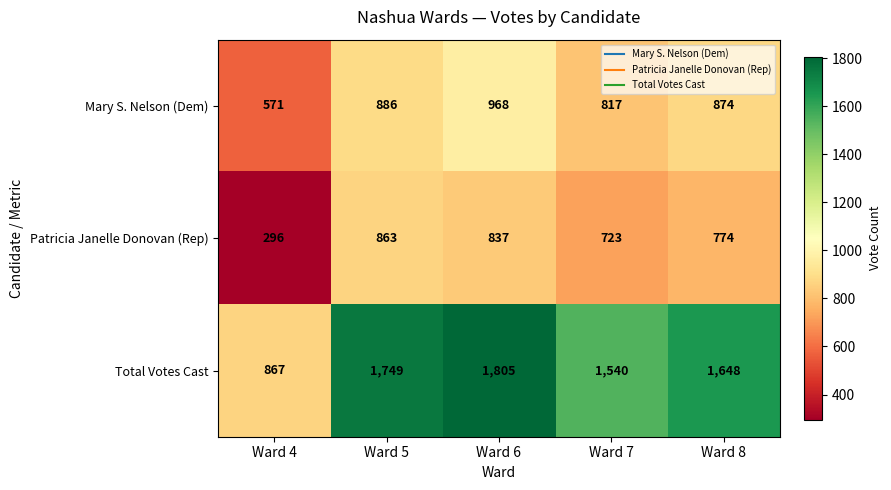

Which category has the lowest value across all series?

Ward 4